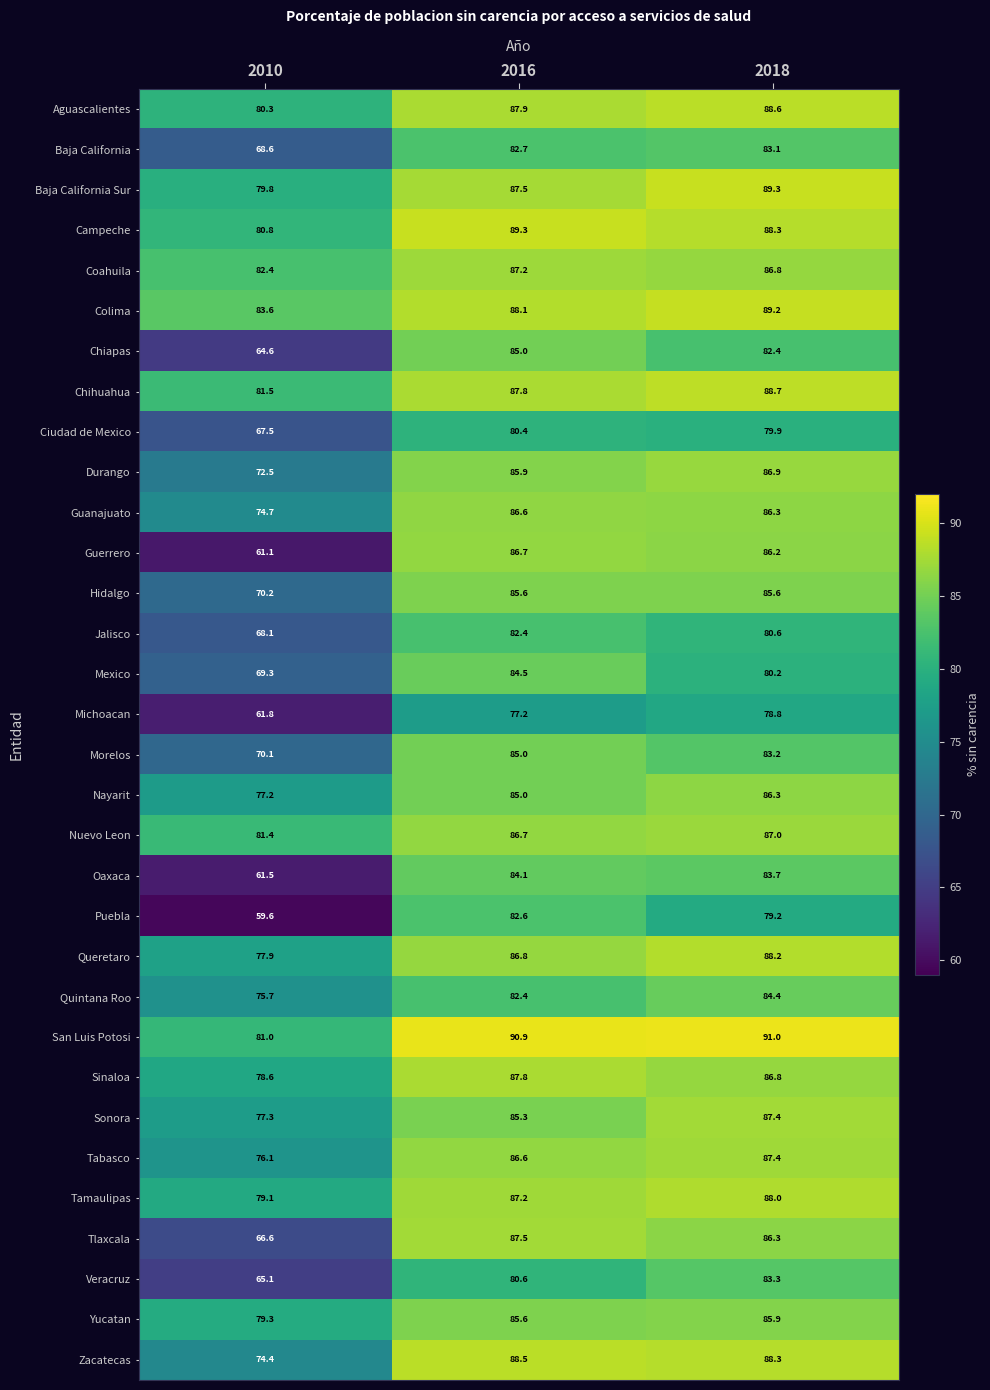

What is the greatest value displayed?

91.0